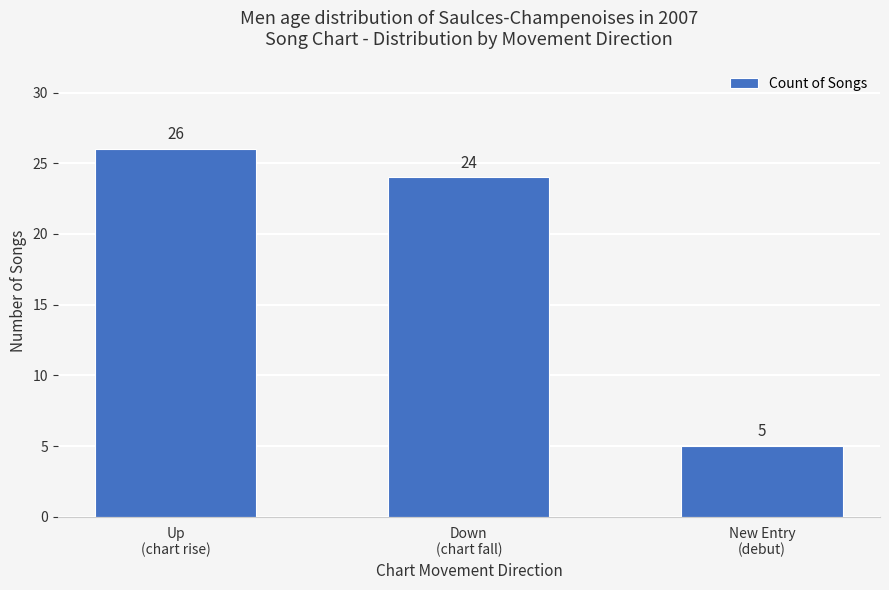

Reading right to left, extract all data points from this chart.

5	24	26